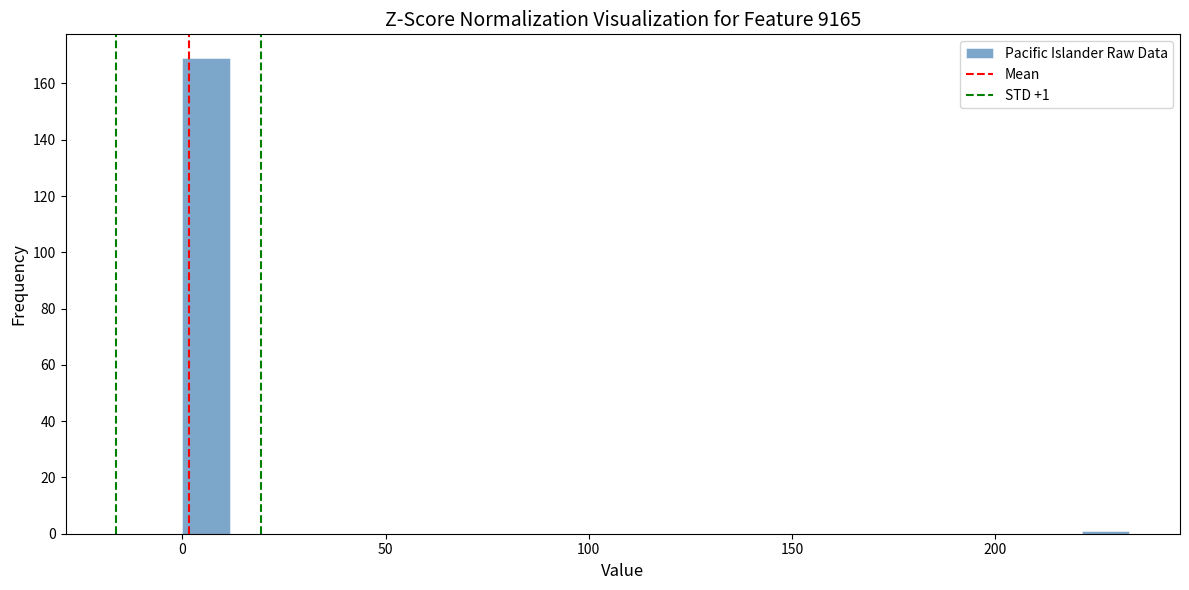

Around what value on the x-axis is the tallest bar? Give the approximate position of its centre, as read against the axis.

5